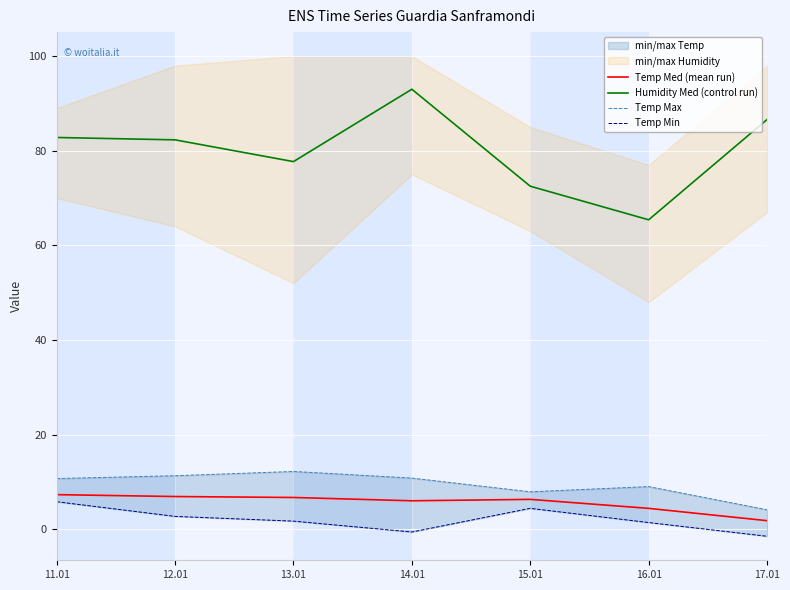

What is the value of the Temp Med (mean run) point at the 5th from the left?

6.3